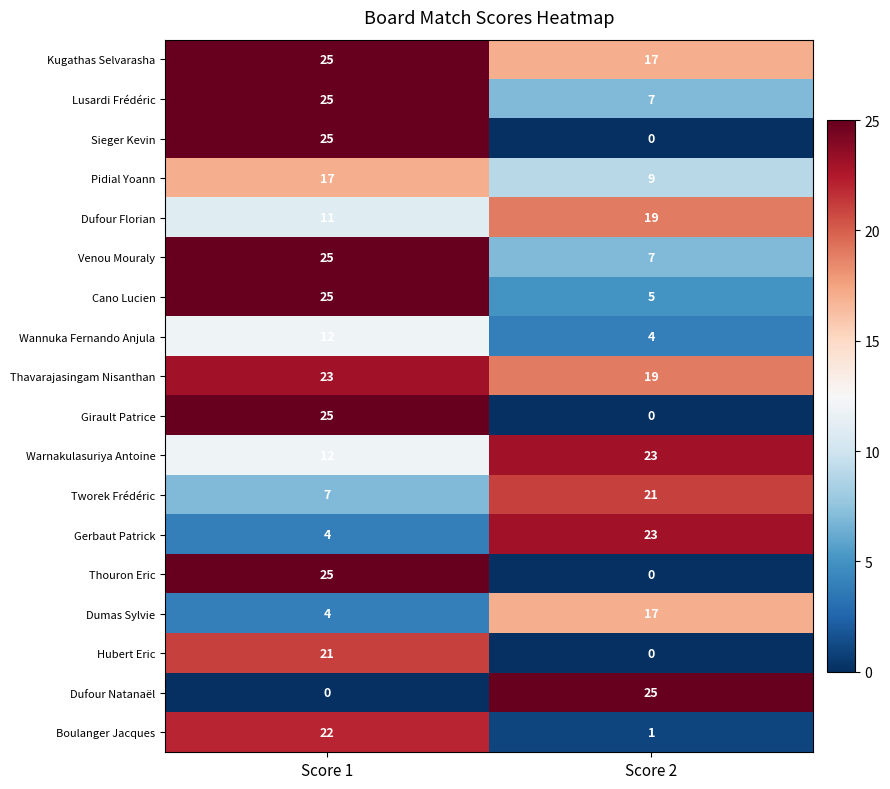

What is the sum of the Dumas Sylvie values at Score 1 and Score 2?

21